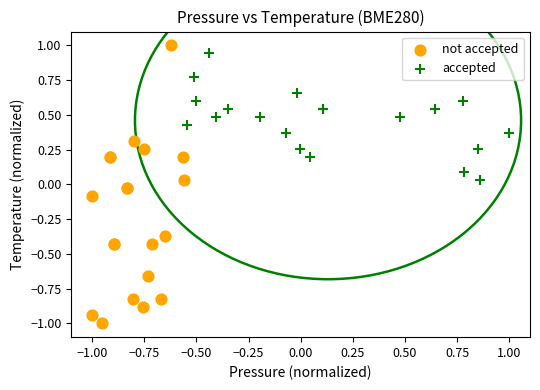

Which series has the largest Y range (max minus min)?

not accepted